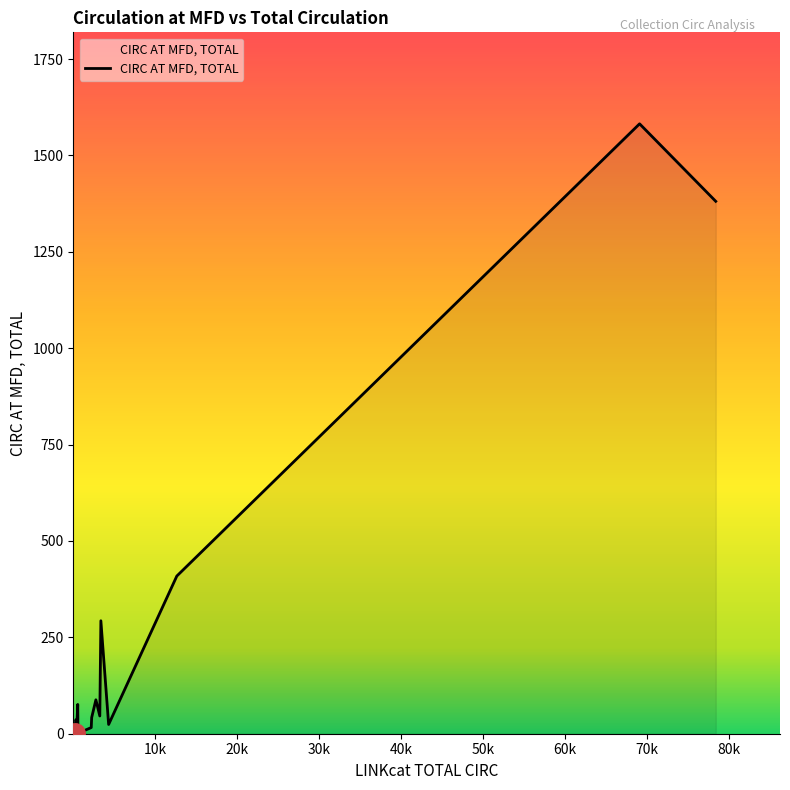

What is the difference between the maximum and minimum values?

1581